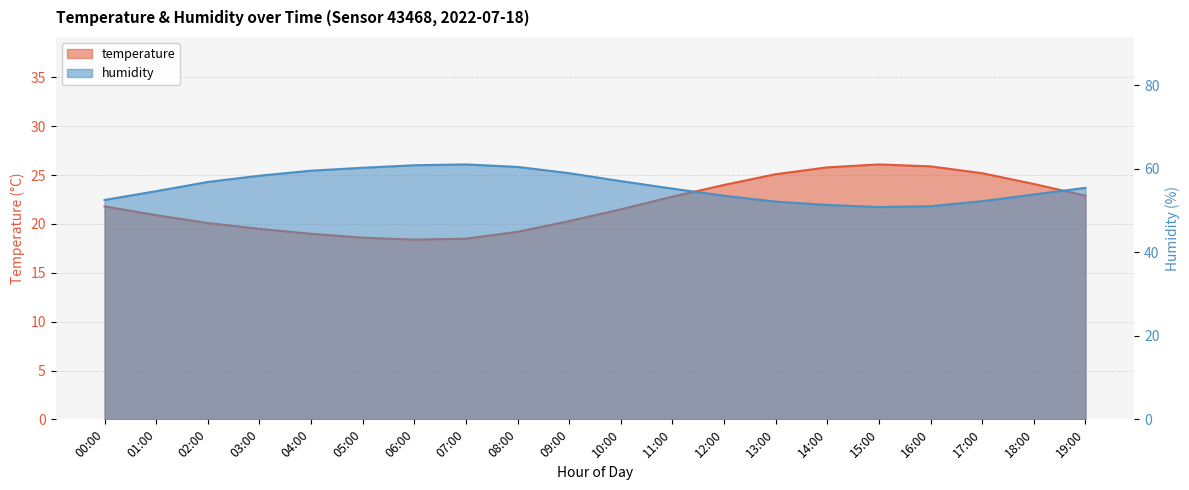

At which label does temperature reach its peak?

15:00